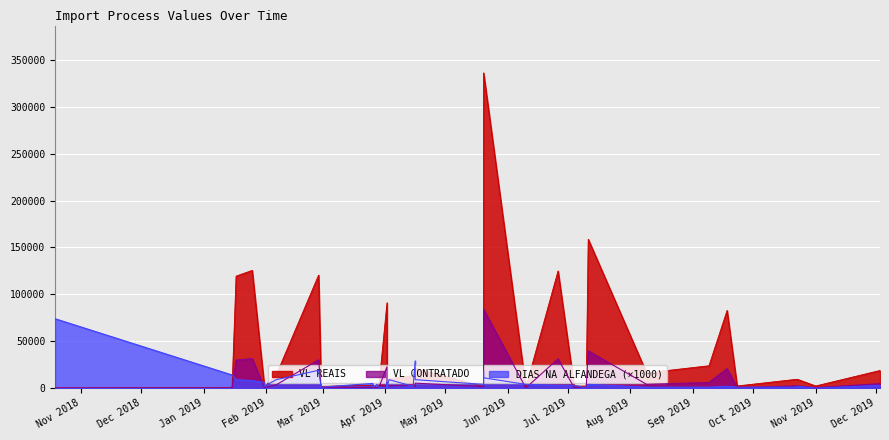

List the labels in order of DIAS NA ALFANDEGA value, smallest first.

9, 30, 34, 21, 23, 24, 25, 27, 28, 36, 37, 38, 39, 12, 26, 29, 32, 19, 20, 31, 35, 14, 18, 22, 33, 7, 8, 4, 10, 3, 2, 5, 11, 15, 17, 0, 16, 6, 13, 1